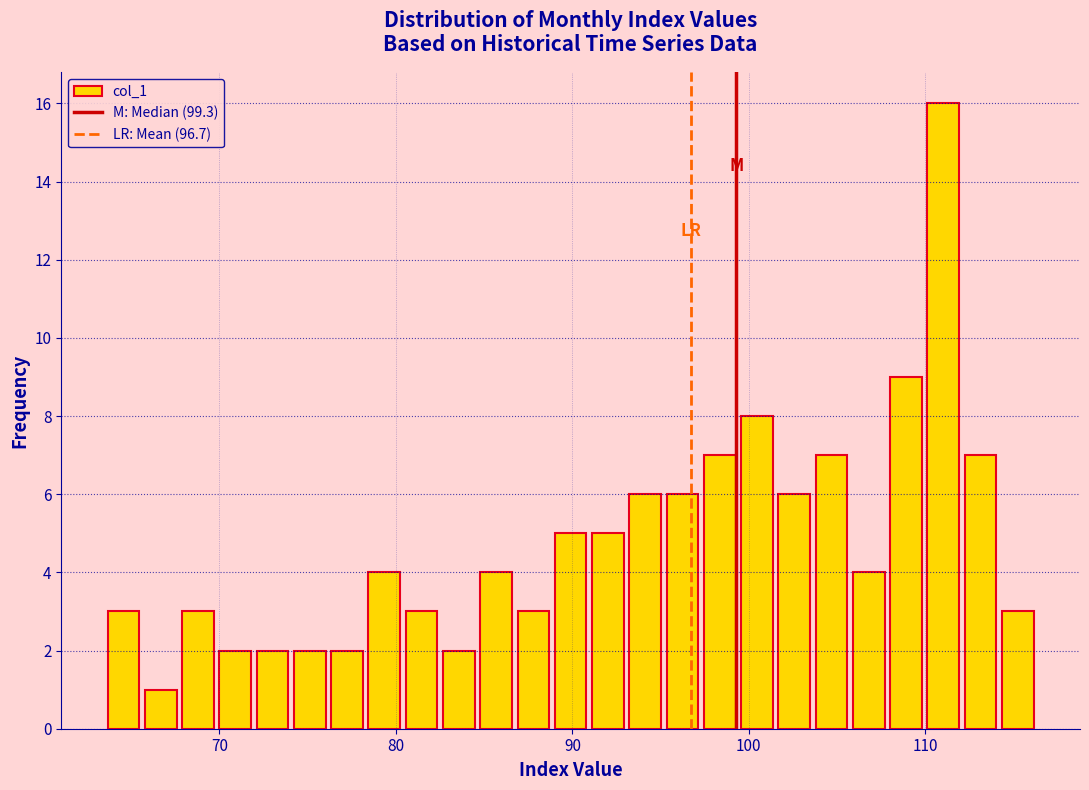

Read against the x-axis, roughly where is the centre of the tallest bar?

111